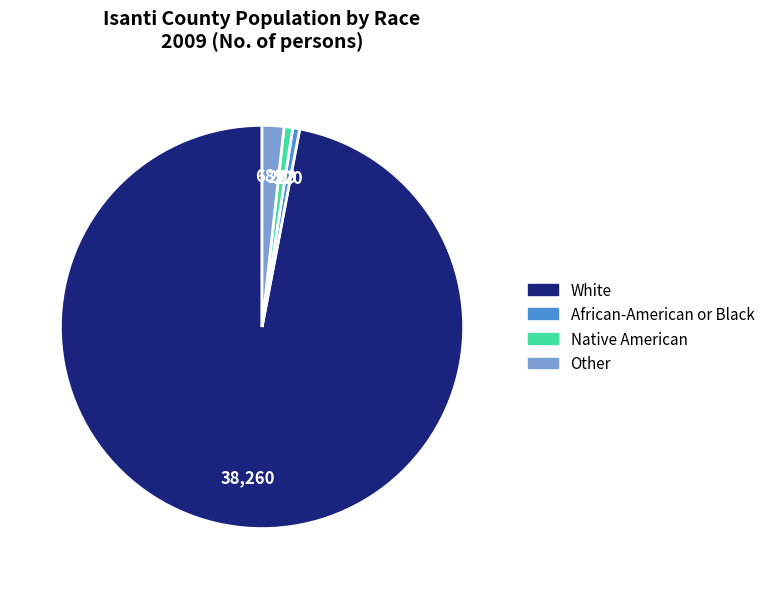

The Native American slice represents 11% of the pie. True or false?

False